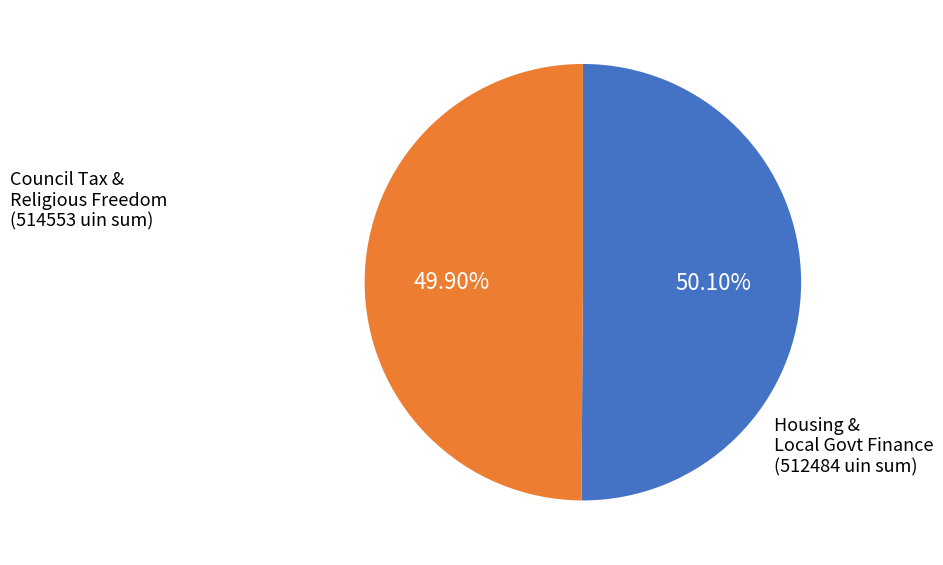

Does any single category account for the majority?

Yes